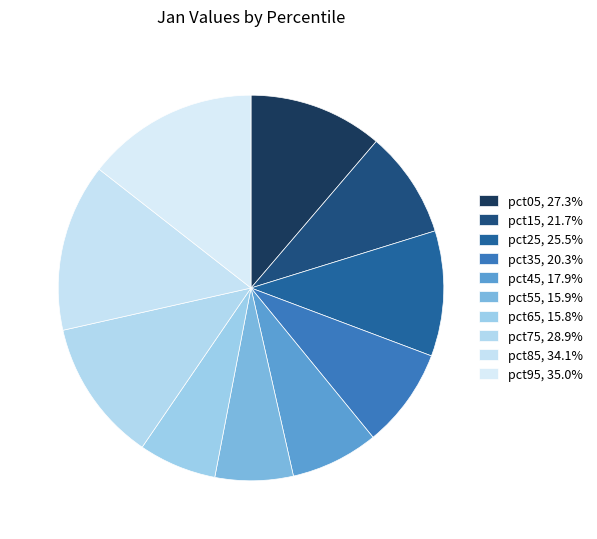

To the nearest percent, what portion does pct45 represent?

7%